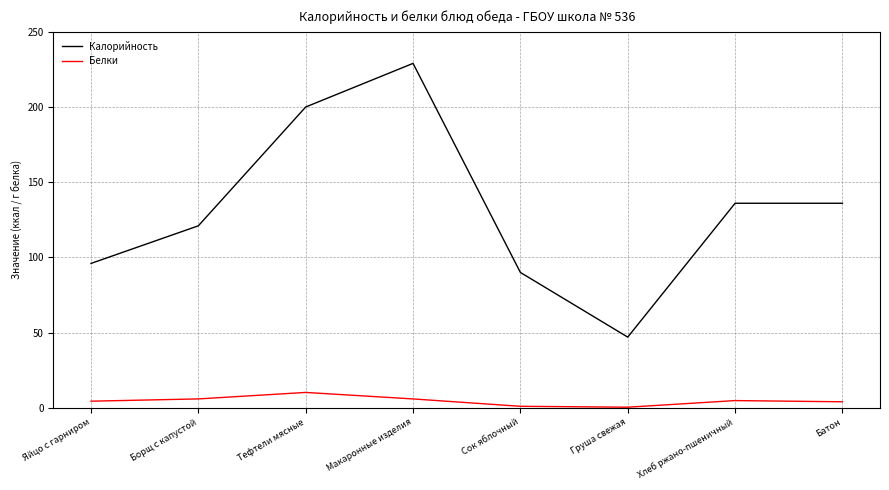

At which category is the sum across all series the highest?

Макаронные изделия